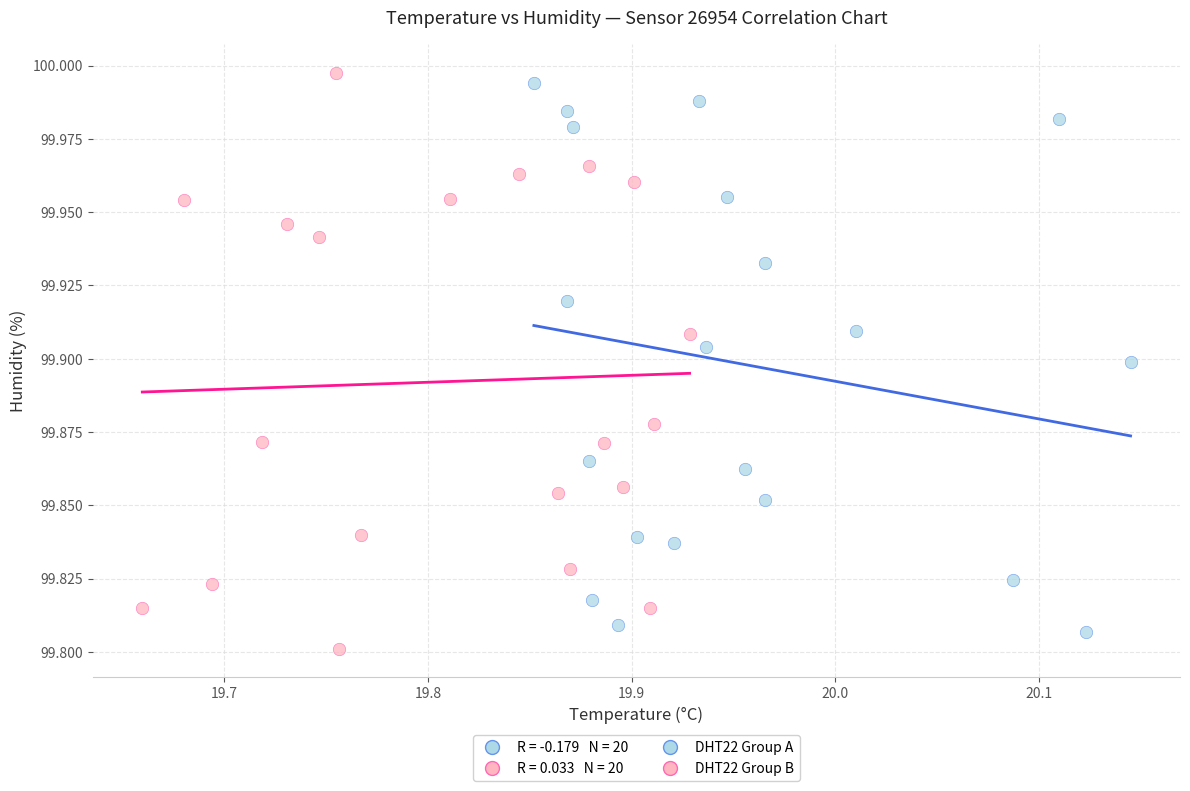

Which series reaches the maximum Y coordinate?

DHT22 Group B